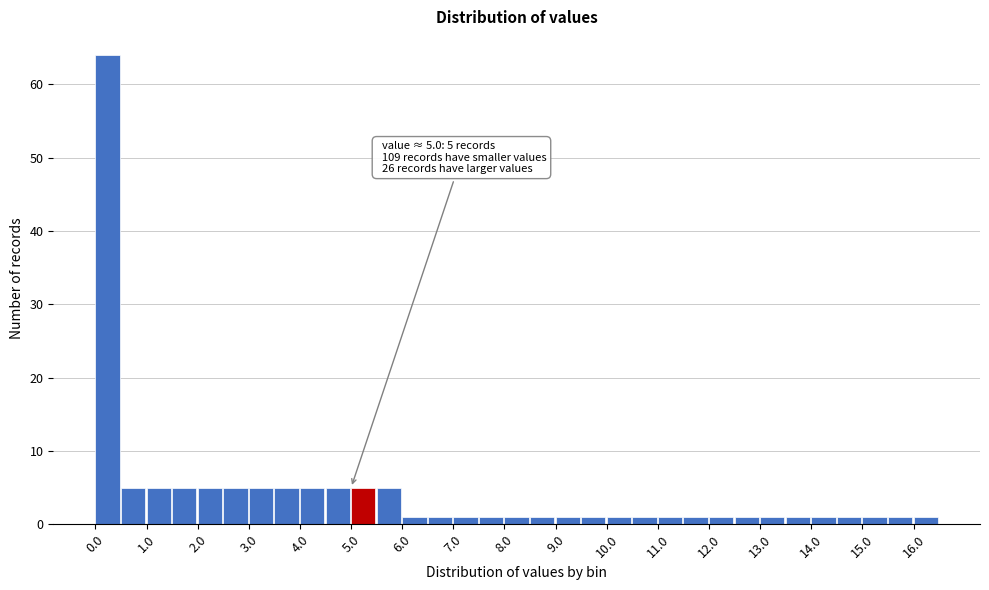

Over which range of the x-axis is the bar tallest?

0.0 to 0.5